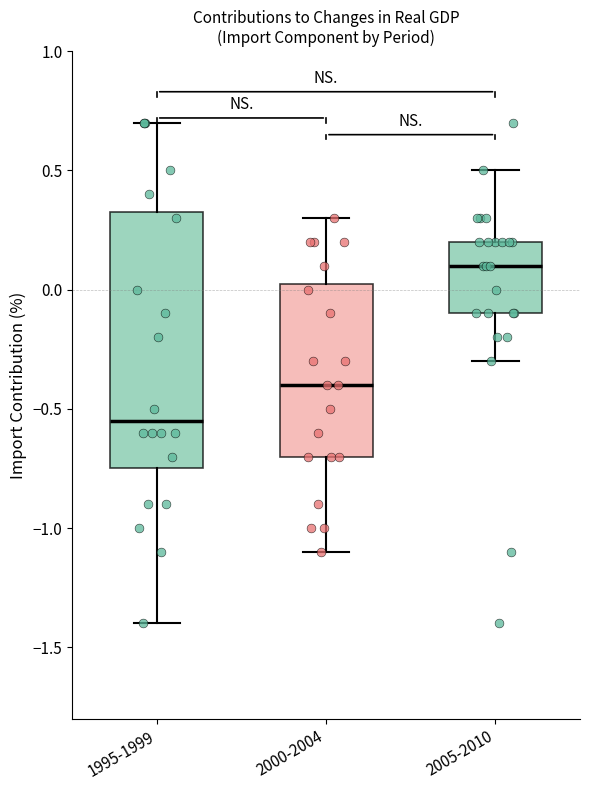

Reading left to right, transcribe this box plot: for each box, give where its median line is, the range the box spans, and where its two whiskers end, as read against the y-axis. The values are not printed on the chart, so give them approximately, as read against the axis.

1995-1999: median -0.55, box -0.75 to 0.35, whiskers -1.40 to 0.70
2000-2004: median -0.40, box -0.70 to 0.05, whiskers -1.10 to 0.30
2005-2010: median 0.10, box -0.10 to 0.20, whiskers -0.30 to 0.50